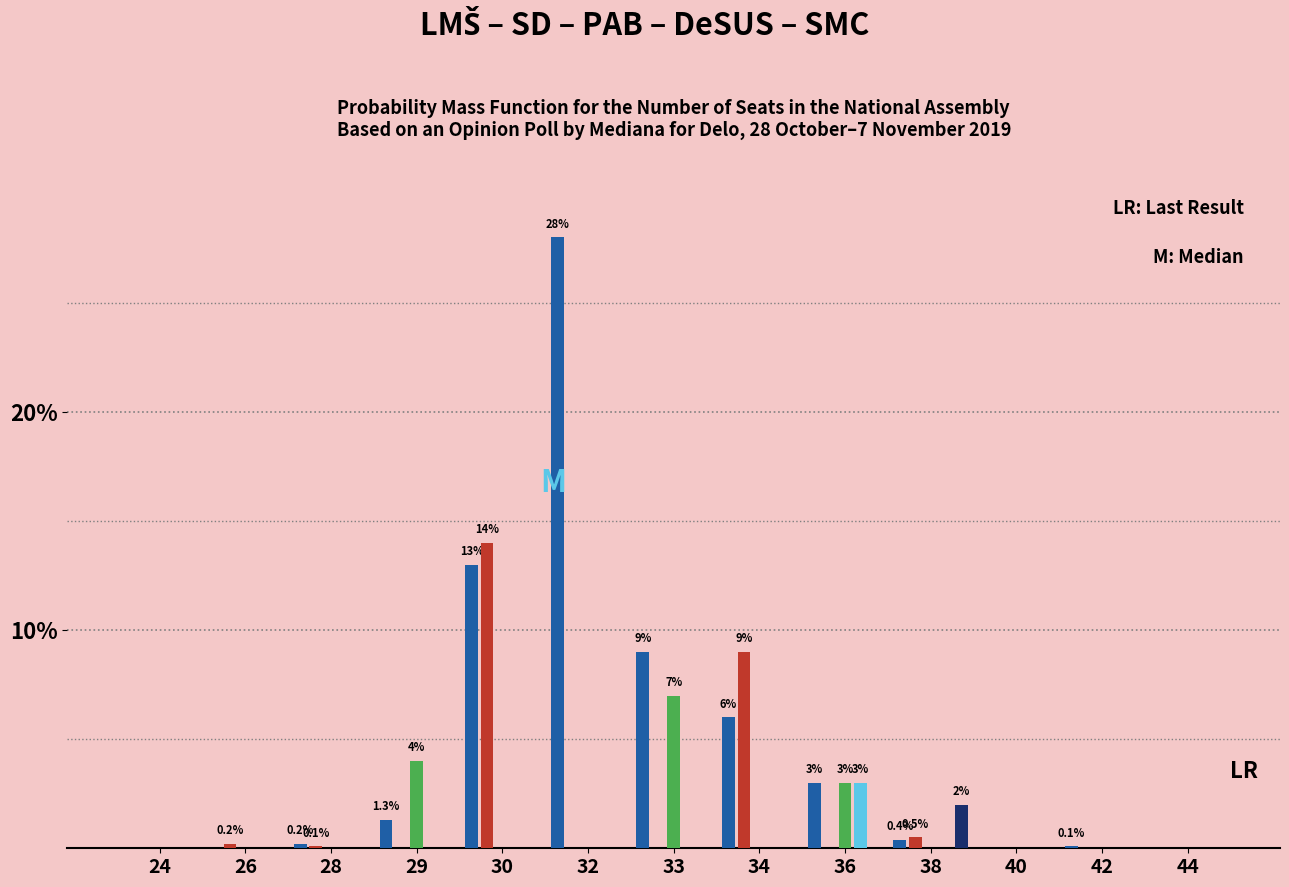

What is the total value across all series at 34?

15.0